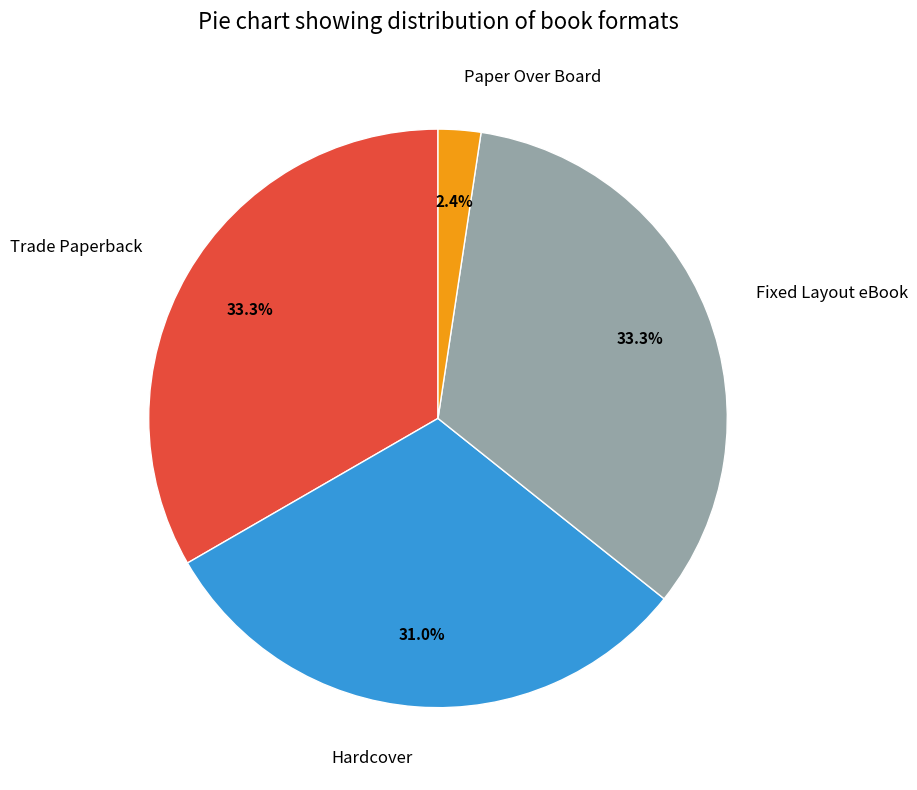

Between Hardcover and Fixed Layout eBook, which is larger?

Fixed Layout eBook